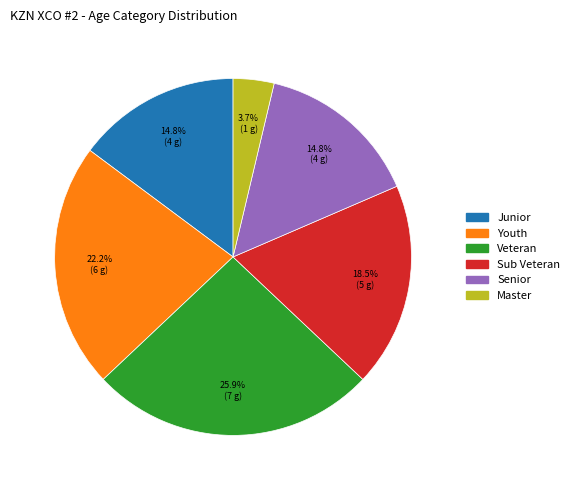

What is the smallest slice in the pie chart?

Master